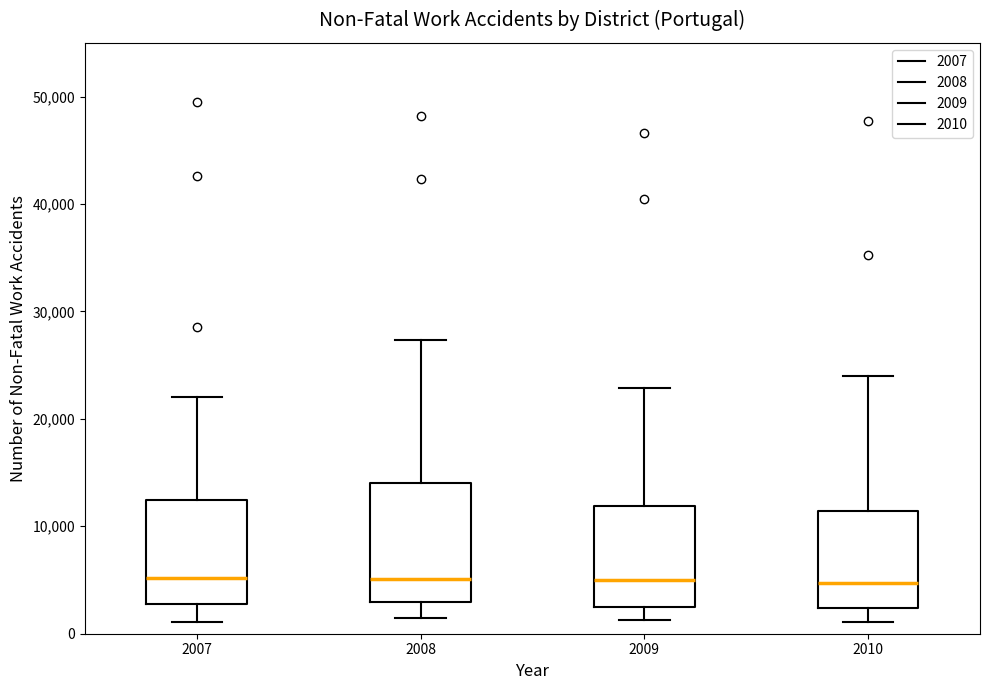

Reading left to right, transcribe this box plot: for each box, give where its median line is, the range the box spans, and where its two whiskers end, as read against the y-axis. The values are not printed on the chart, so give them approximately, as read against the axis.

2007: median 5000, box 3000 to 12000, whiskers 1000 to 22000
2008: median 5000, box 3000 to 14000, whiskers 1000 to 27000
2009: median 5000, box 2000 to 12000, whiskers 1000 to 23000
2010: median 5000, box 2000 to 11000, whiskers 1000 to 24000